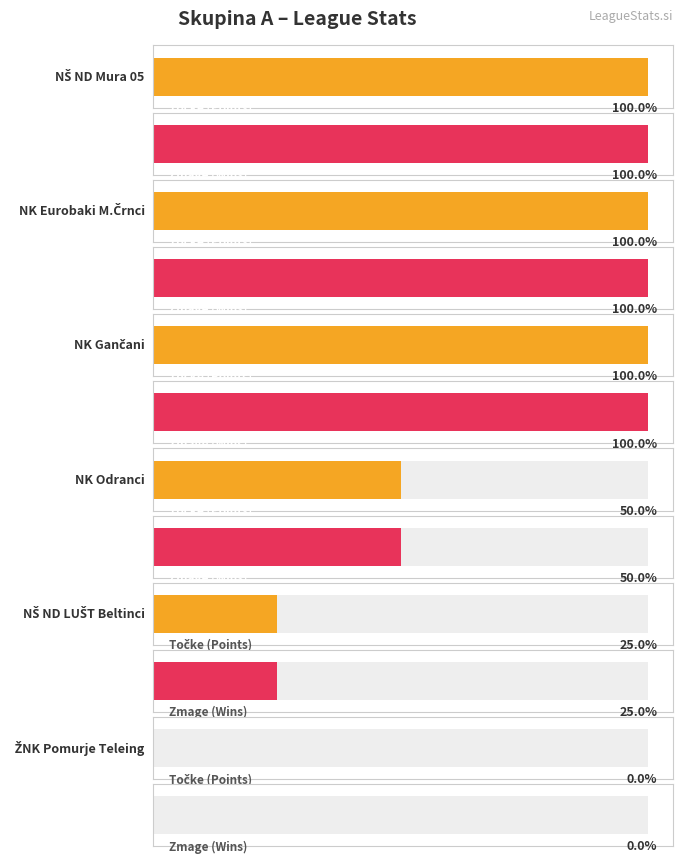

Which label corresponds to the smallest value in the chart?

ŽNK Pomurje Teleing